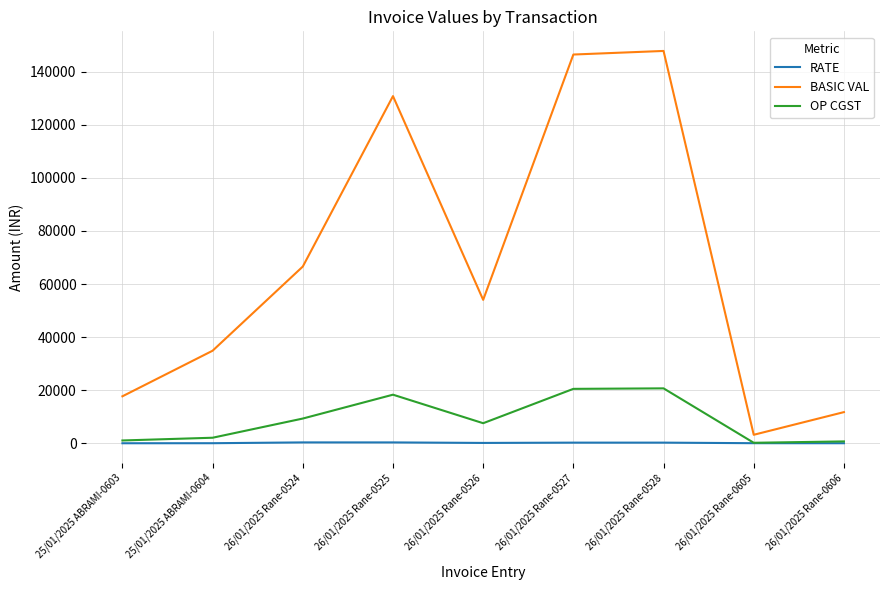

Which series has the largest total across all categories?

BASIC VAL